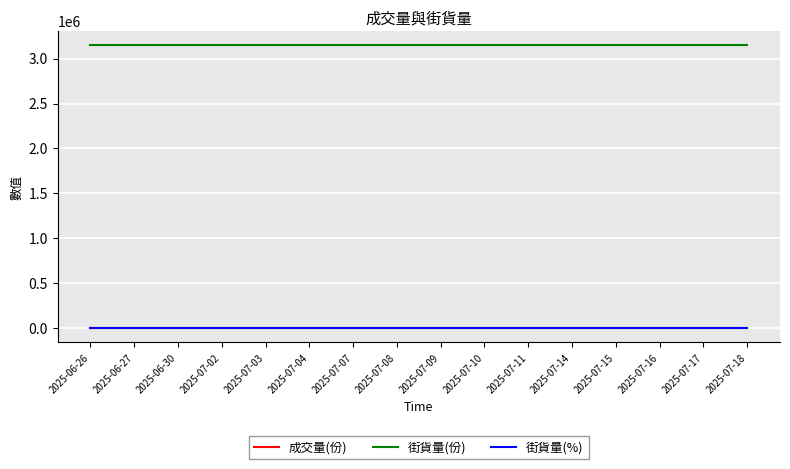

The 成交量(份) series shows 0.0 at 2025-07-17. True or false?

True